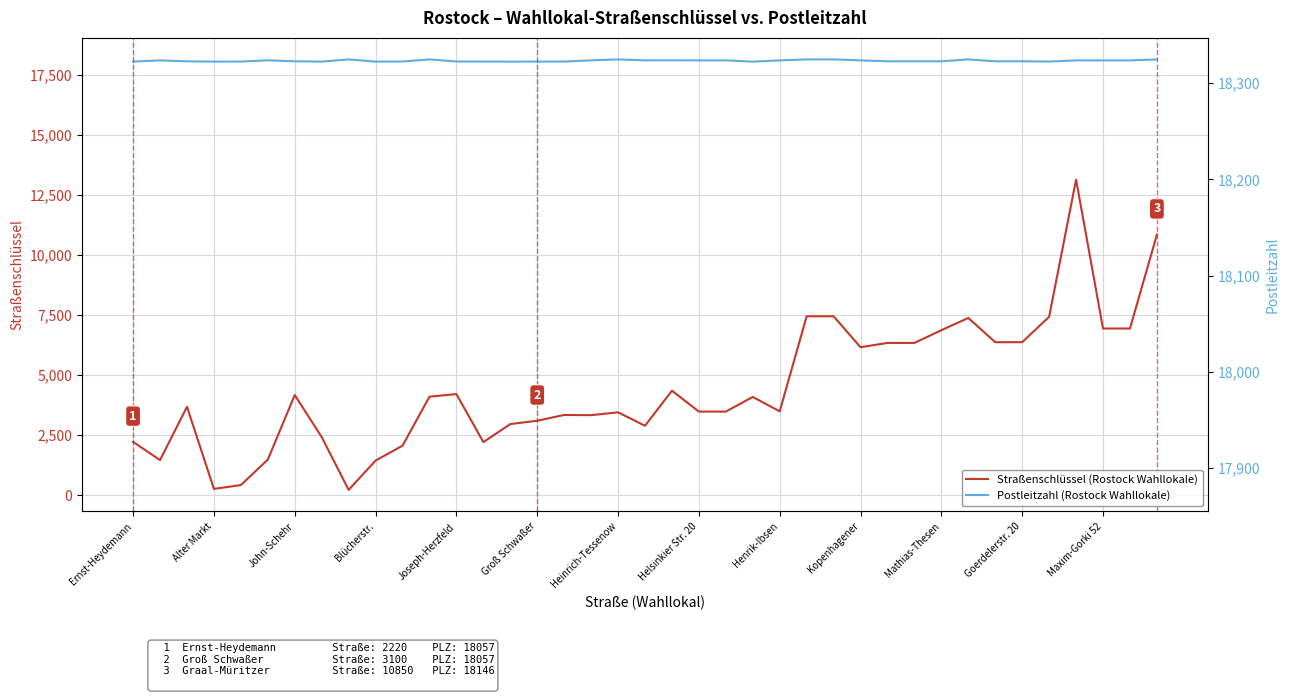

True or false: Straßenschlüssel (Rostock Wahllokale) and Postleitzahl (Rostock Wahllokale) intersect in this chart.

False